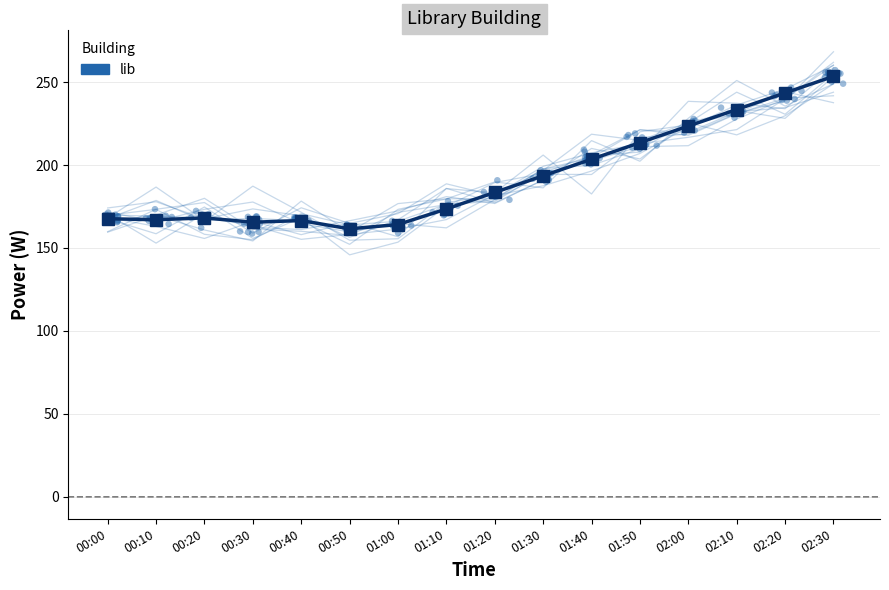

What is the ratio of the value at 02:20 to the value at 00:10?

1.5